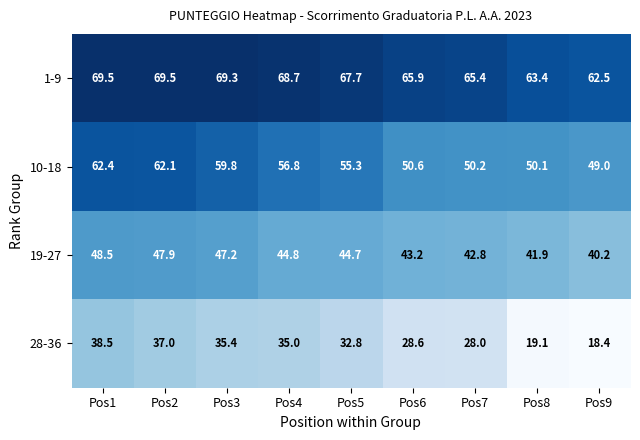

What is the sum of the 10-18 values at Pos1 and Pos4?

119.2